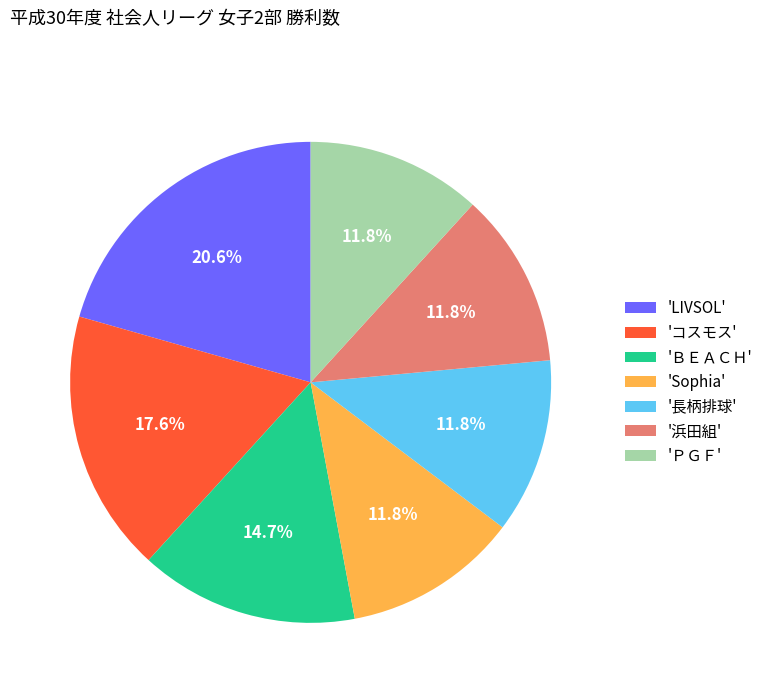

How many slices are in this pie chart?

7